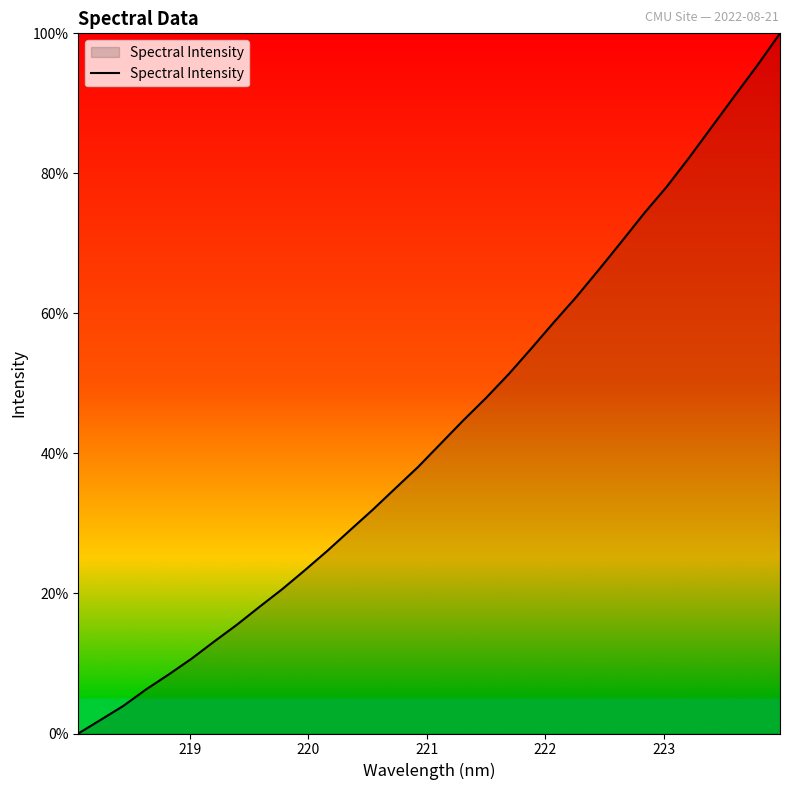

True or false: there are more than 0 points higher than both neighbors.

False